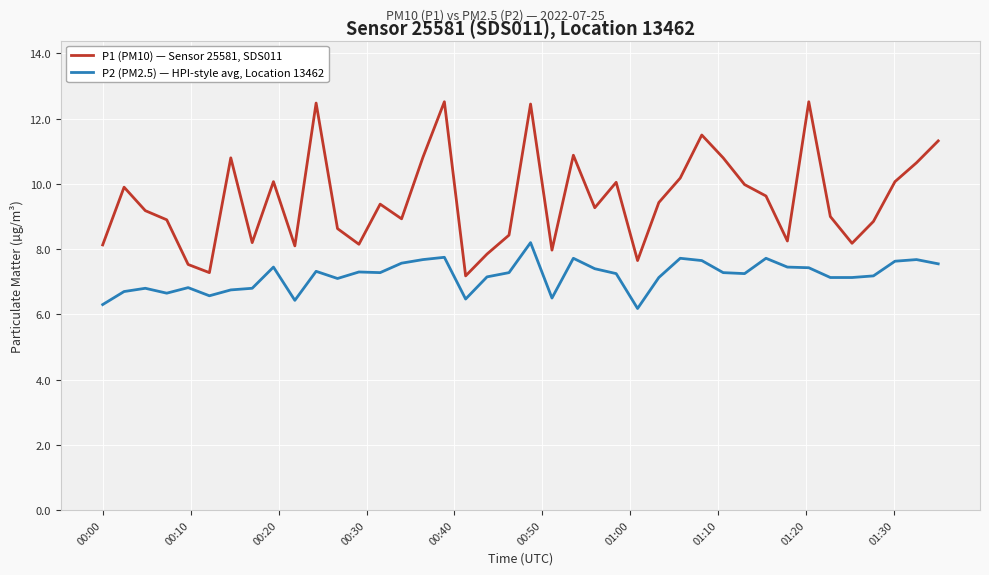

Rank the series by their average value, from highest to lowest.

P1 (PM10) — Sensor 25581, SDS011, P2 (PM2.5) — HPI-style avg, Location 13462